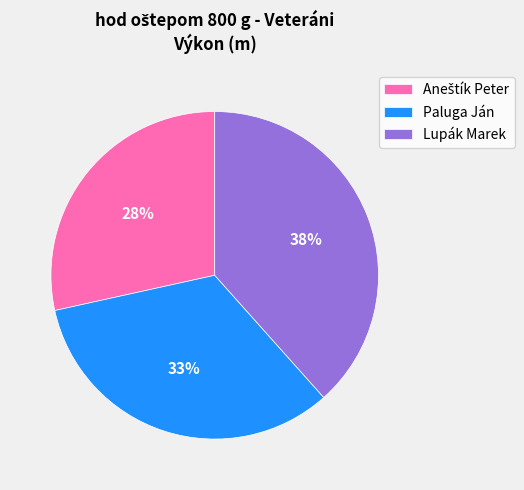

To the nearest percent, what portion does Lupák Marek represent?

38%